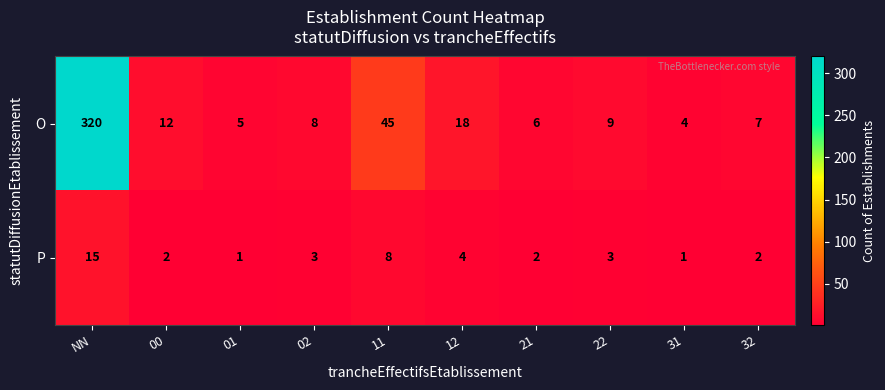

At NN, list the series in order from largest to smallest.

O, P